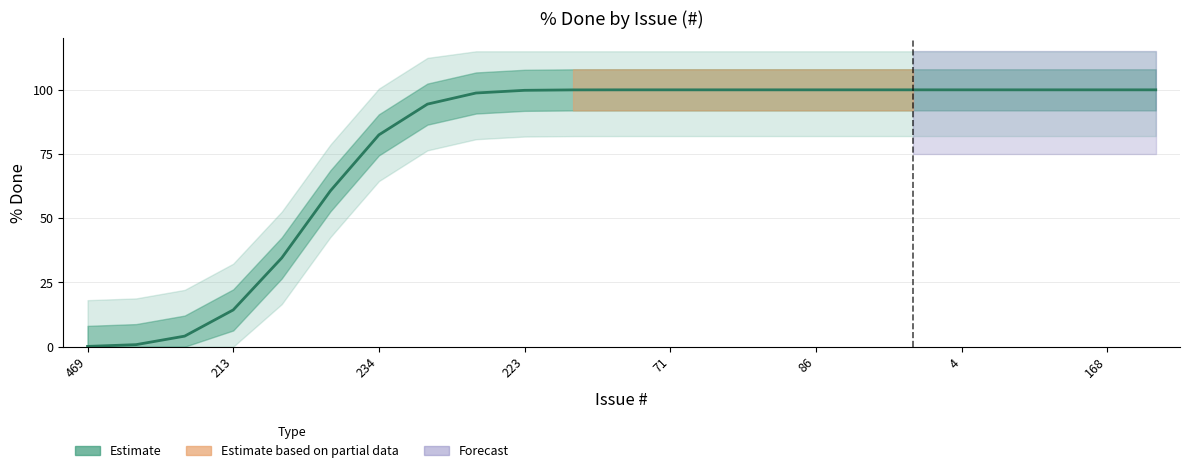

What is the difference between the values at 14 and 168?

5.6